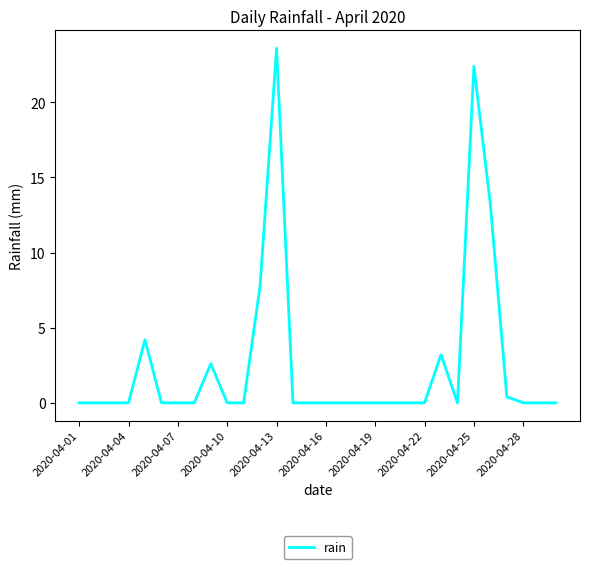

What is the difference between the maximum and minimum values?

23.6